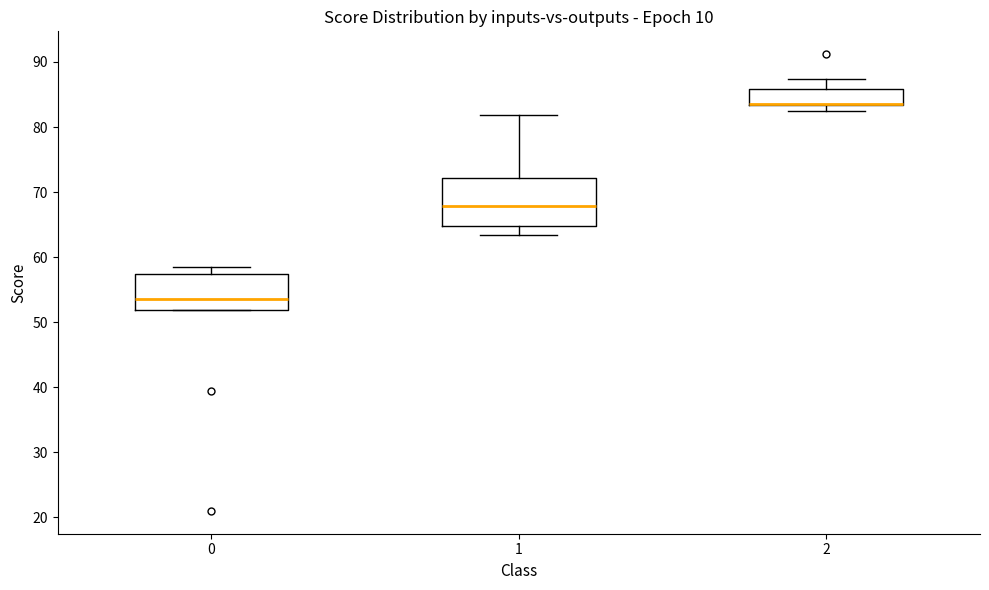

Reading left to right, transcribe this box plot: for each box, give where its median line is, the range the box spans, and where its two whiskers end, as read against the y-axis. The values are not printed on the chart, so give them approximately, as read against the axis.

0: median 54, box 52 to 57, whiskers 52 to 59
1: median 68, box 65 to 72, whiskers 63 to 82
2: median 84 (drawn on the box's lower edge), box 83 to 86, whiskers 82 to 87